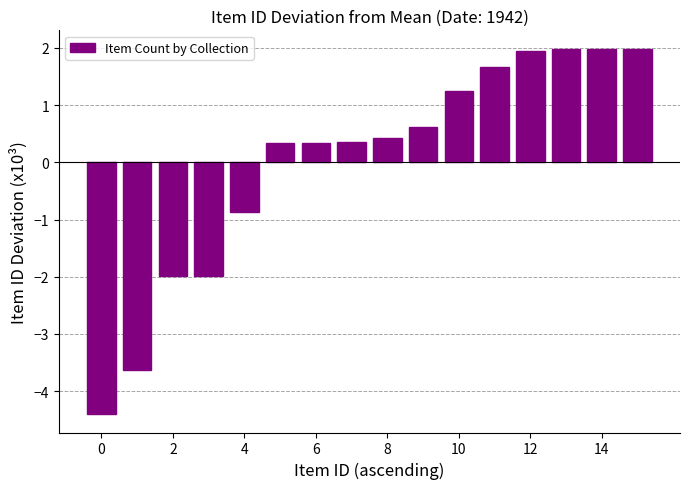

What is the difference between the maximum and minimum values?

6.4